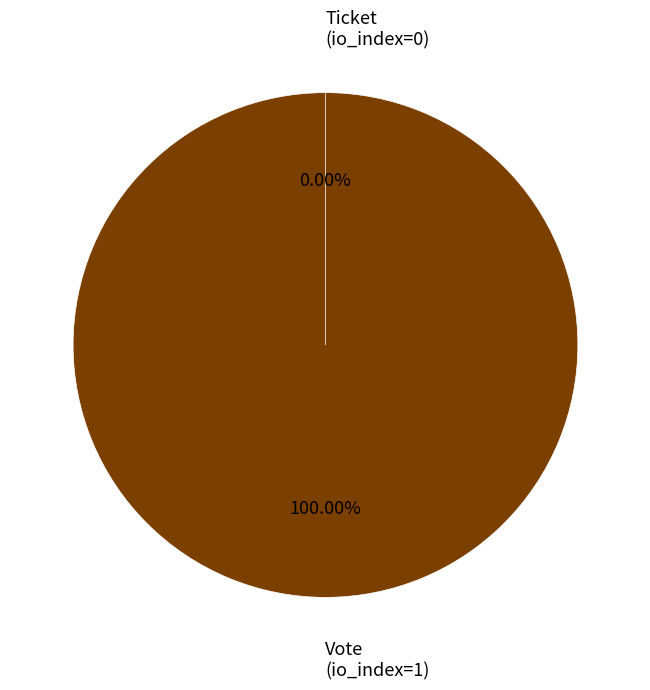

To the nearest percent, what portion does Vote (io_index=1) represent?

100%